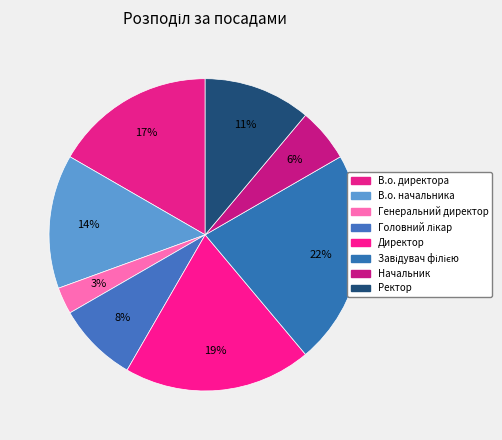

Is Ректор the majority of the pie?

No